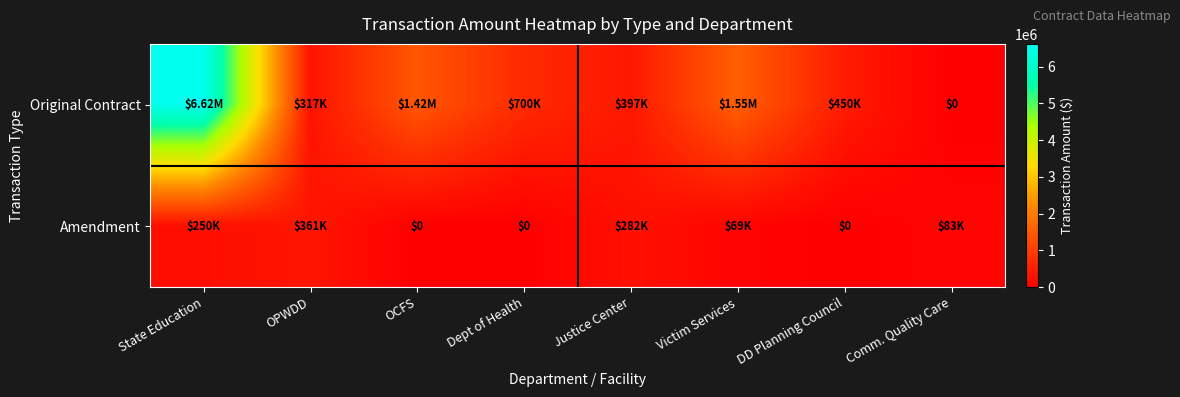

True or false: Original Contract has a value of 708695 at DD Planning Council.

False